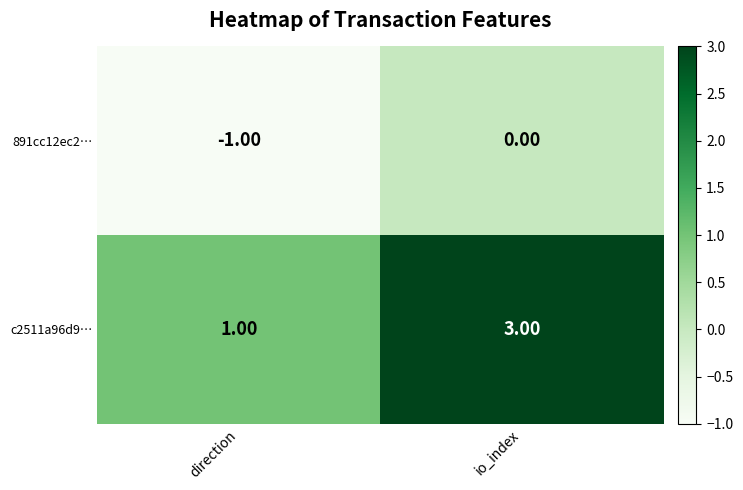

At which category is the sum across all series the highest?

io_index